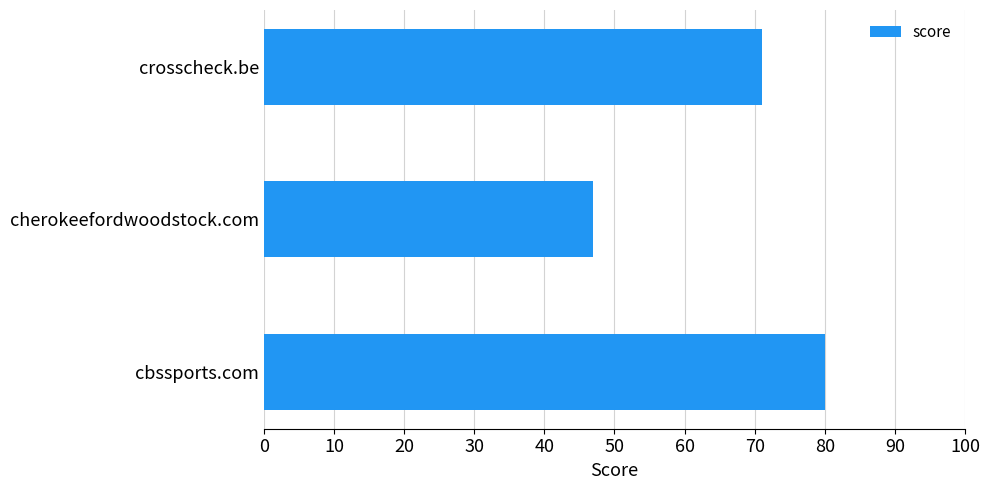

How many values are between 47 and 80?

3